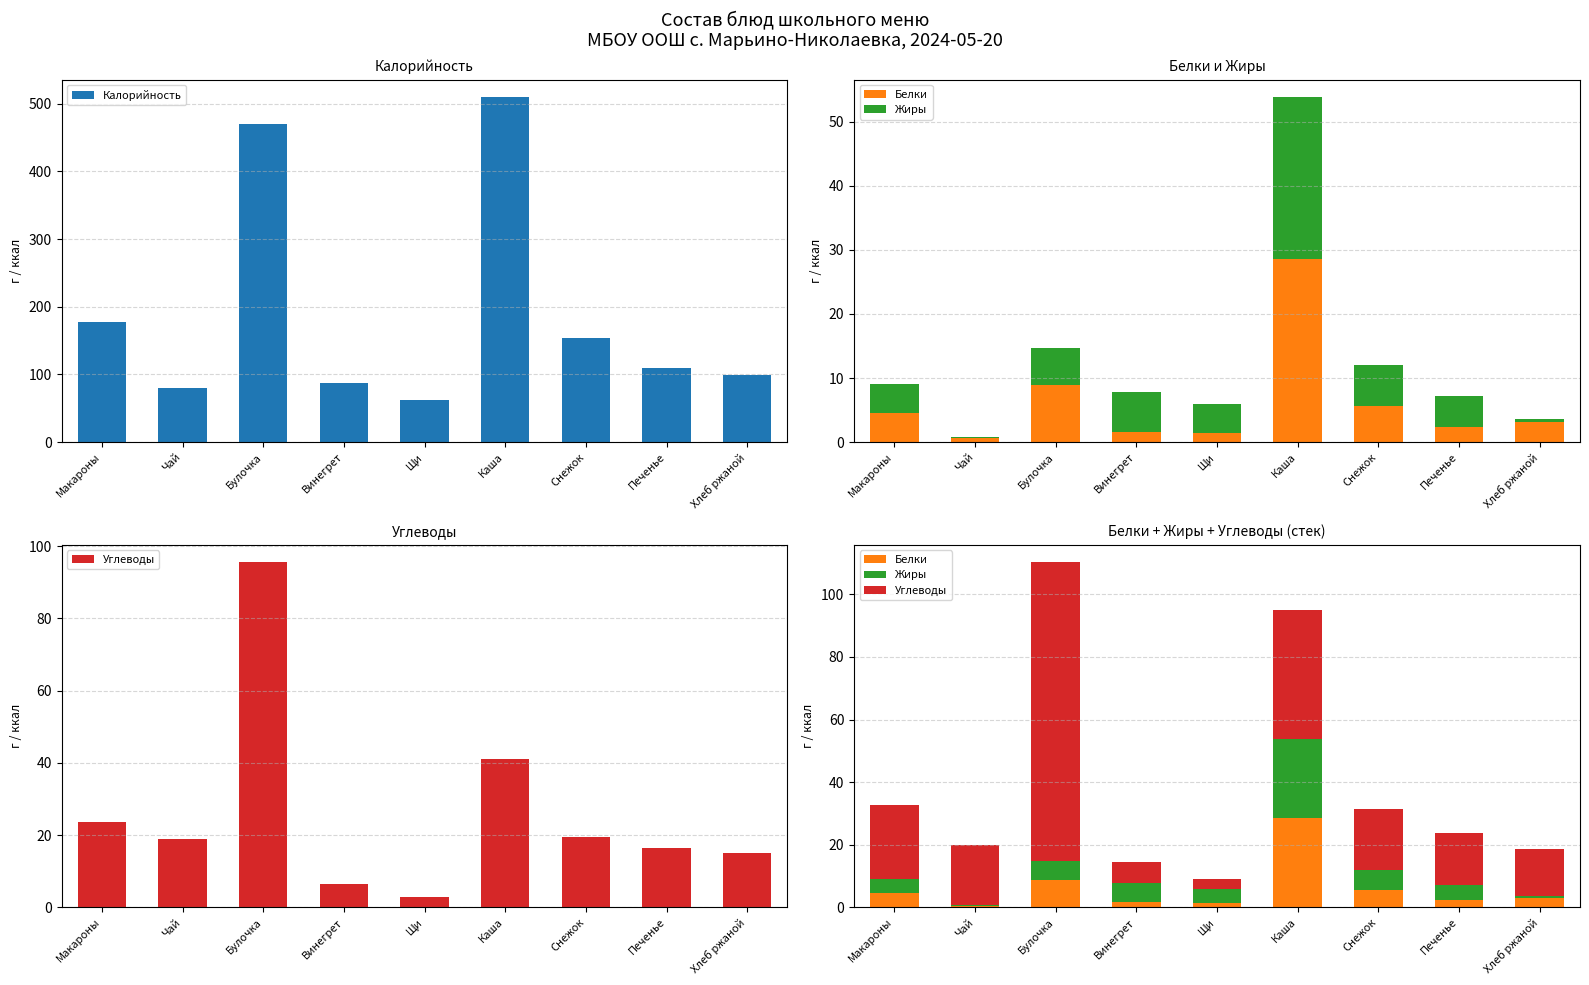

What is the total value across all series at Печенье?

133.7